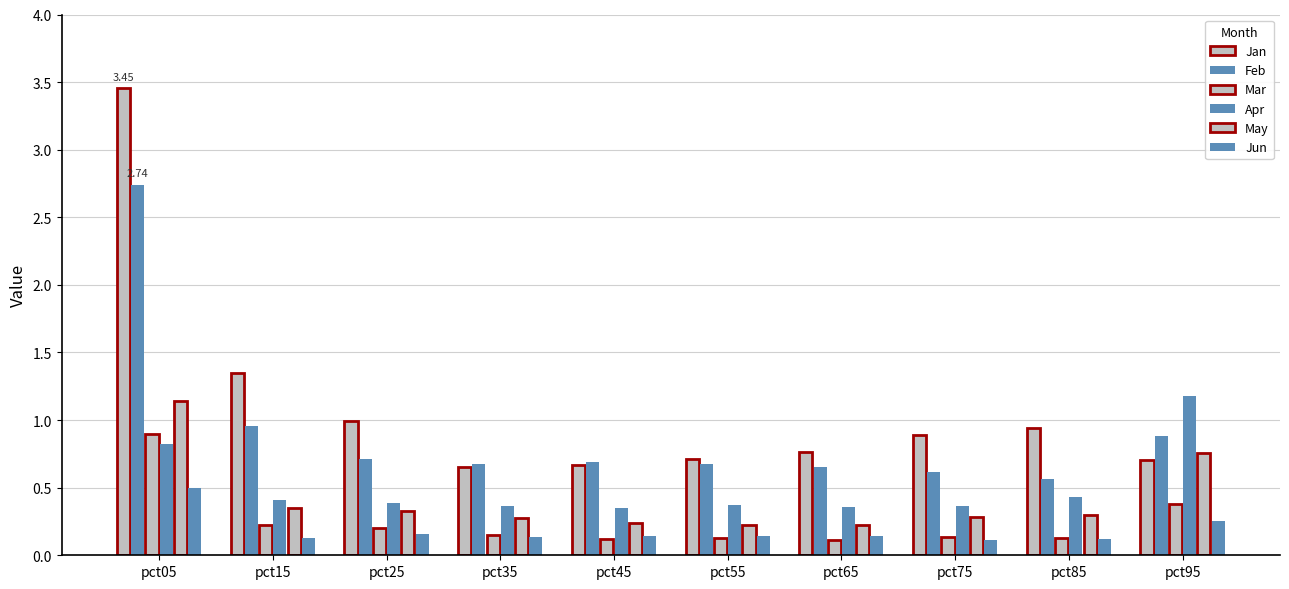

What is the spread (max minus min) of values at pct85?

0.8